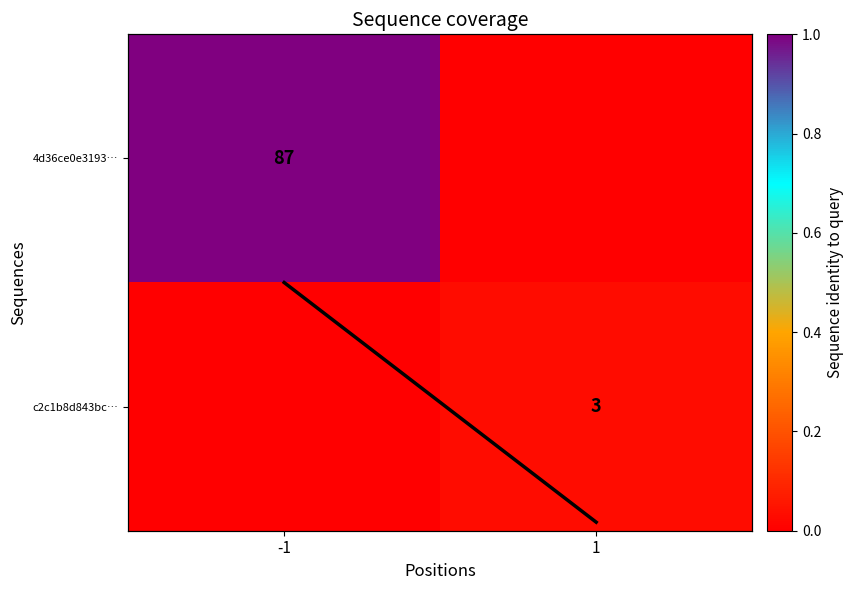

True or false: 4d36ce0e3193… has a value of 0.3 at 1.

False